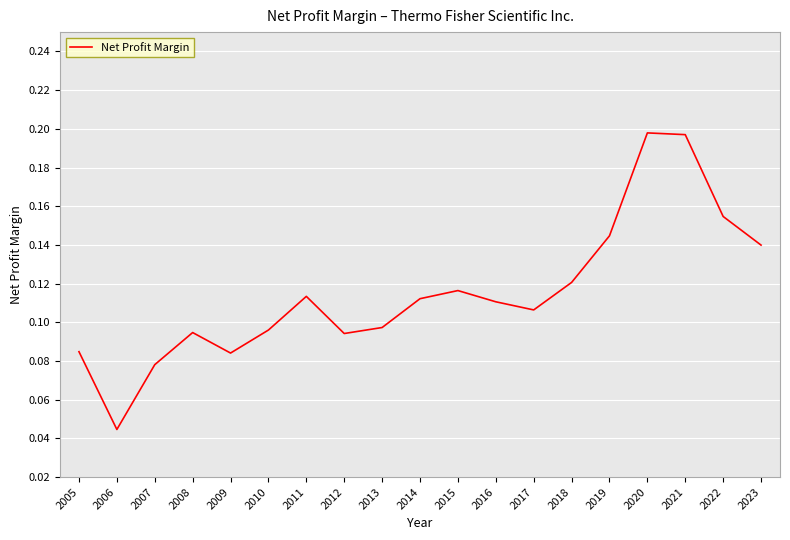

At which label is the value closest to 0?

2006